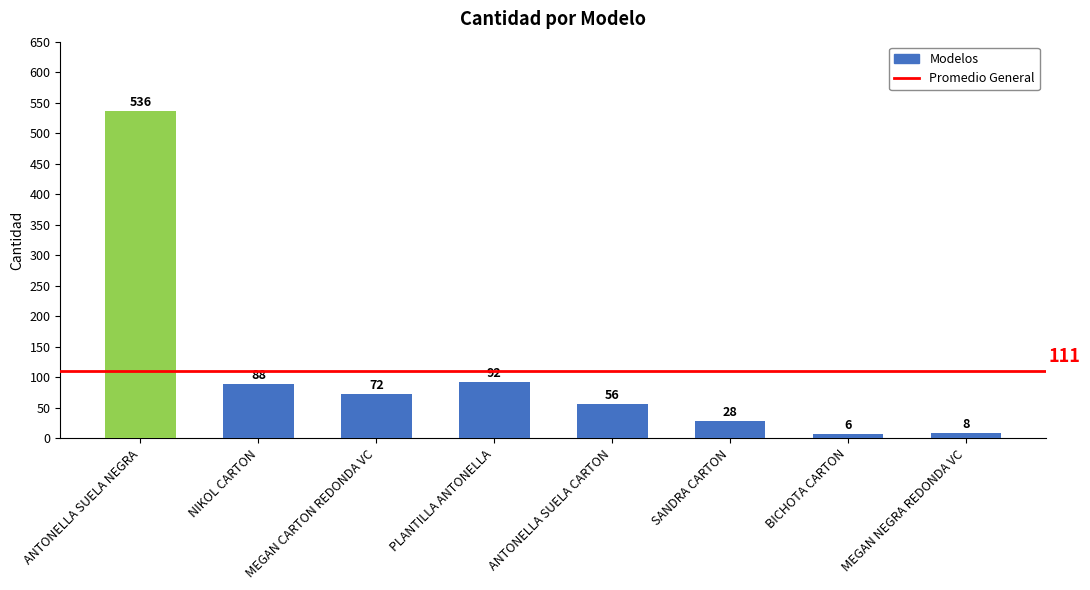

What is the difference between the maximum and second lowest values?

528